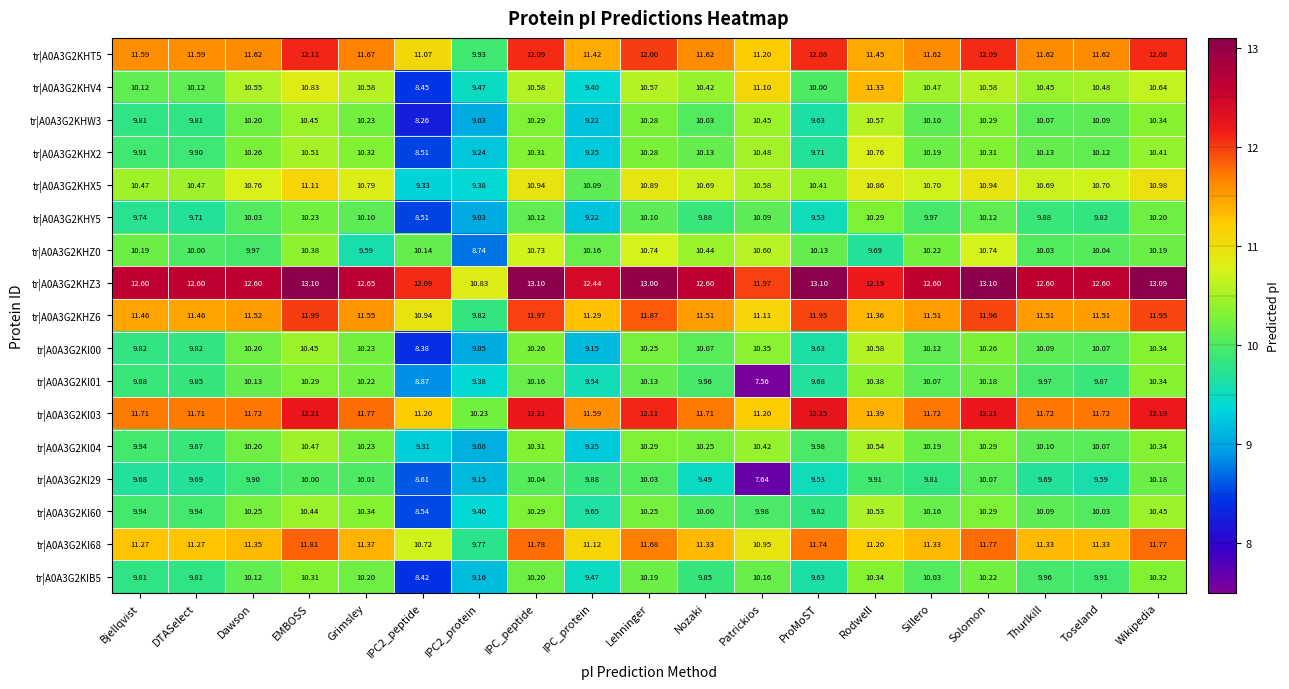

Which category has the highest value in the tr|A0A3G2KI29 series?

Wikipedia